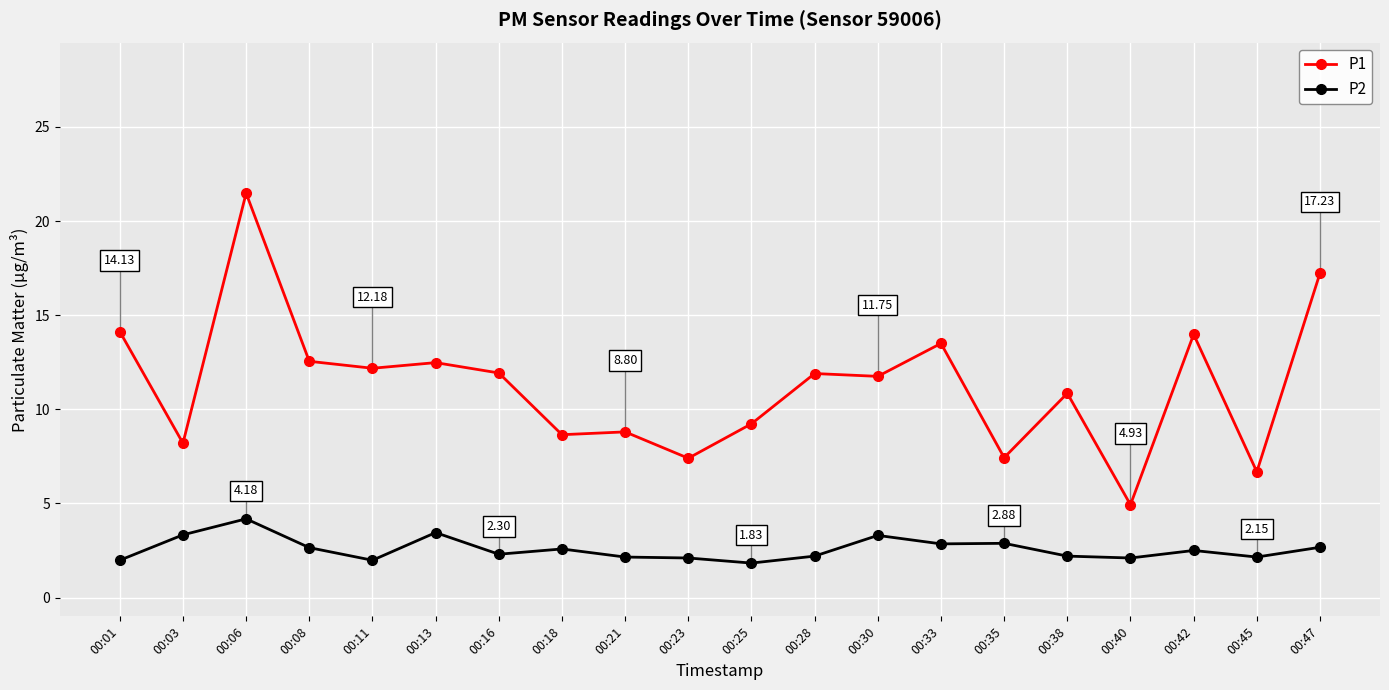

How many lines are shown in the chart?

2